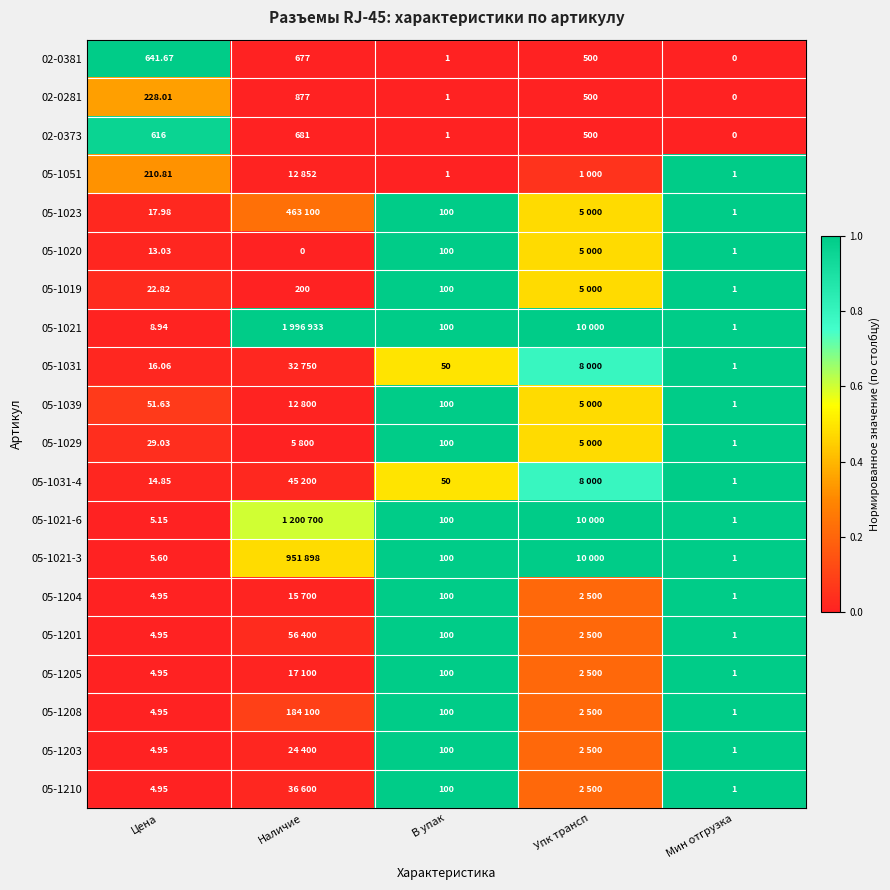

How many data points in 02-0381 are less than 500?

2